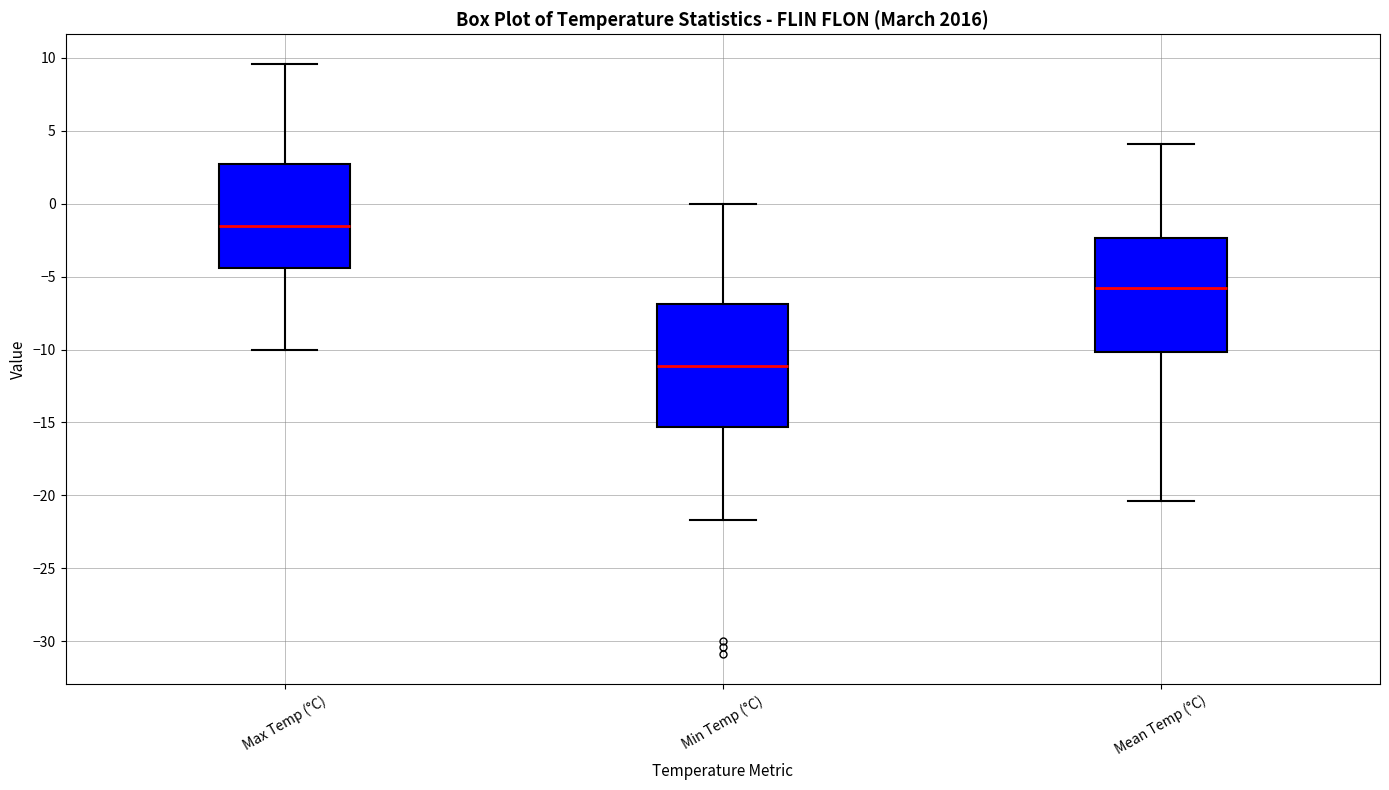

Where does the lower whisker of the box for Max Temp (°C) end on the y-axis? The values are not printed on the chart, so give them approximately, as read against the axis.

-10.0